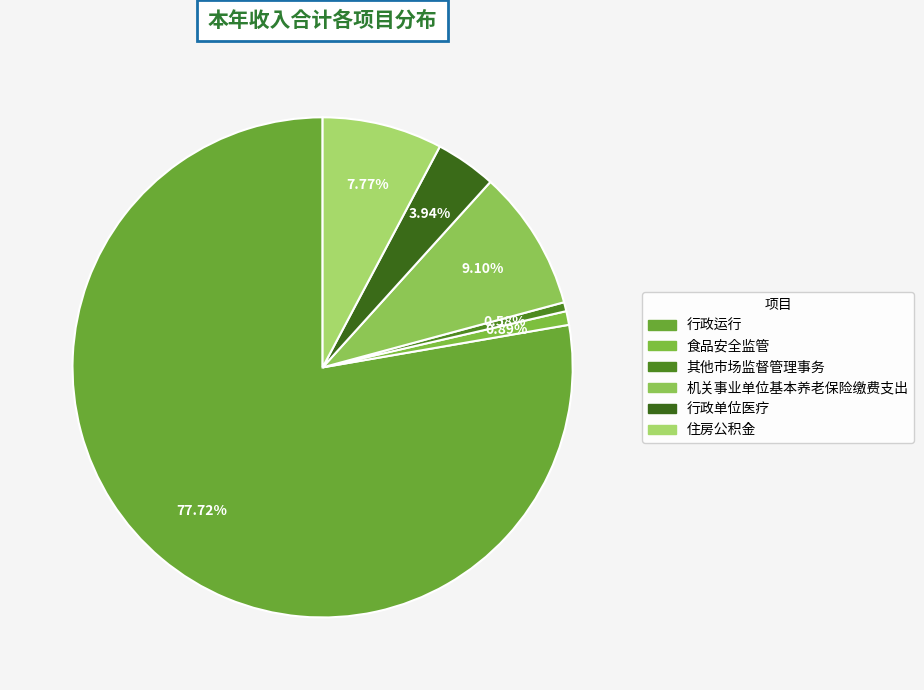

Which category has the biggest portion of the pie?

行政运行